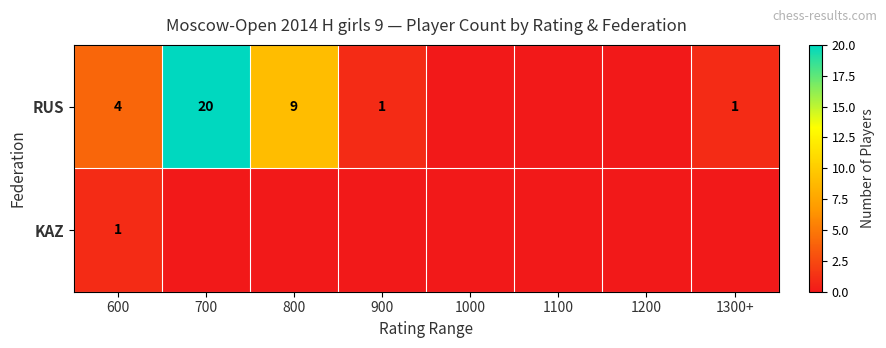

The value of RUS at 600 is 4. True or false?

True